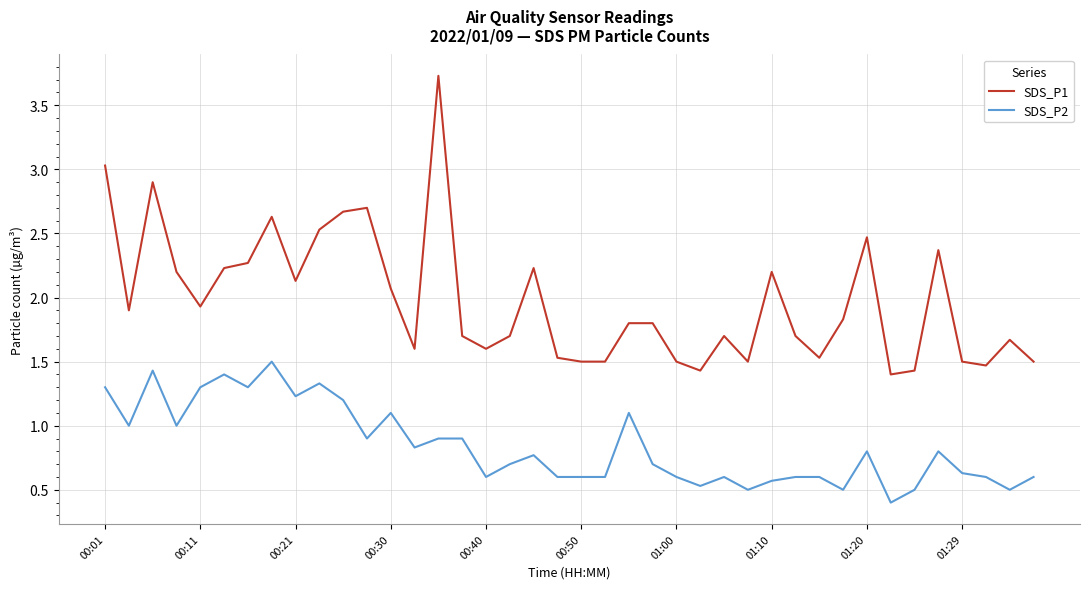

List the series in order of their overall mean, lowest first.

SDS_P2, SDS_P1